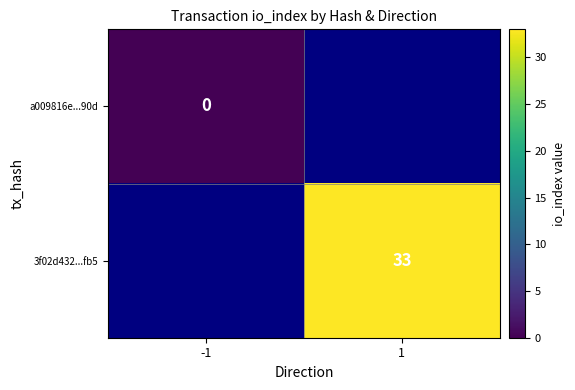

The value of 3f02d432...fb5 at 1 is 22. True or false?

False